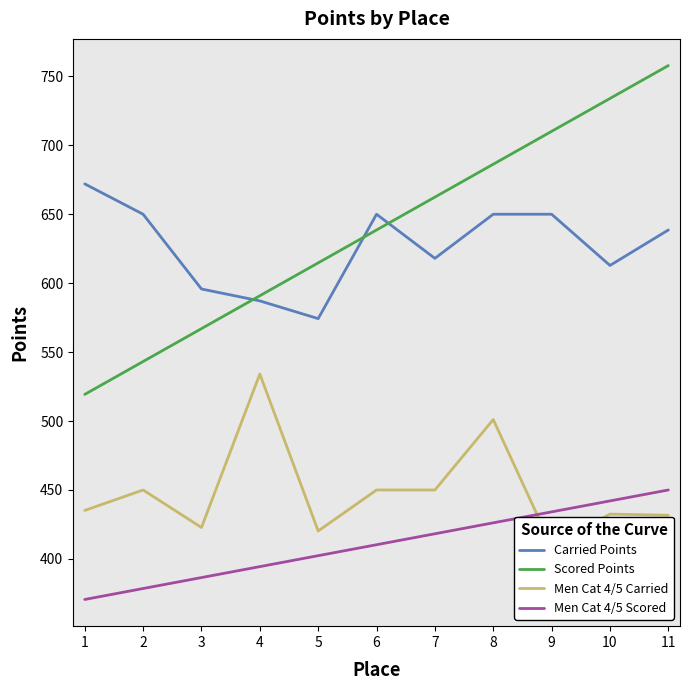

True or false: Carried Points has more than 2 points higher than both neighbors.

False